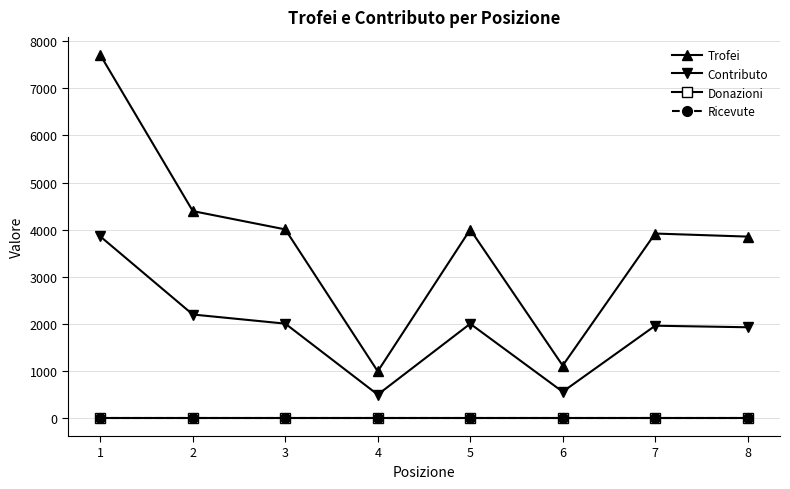

True or false: Donazioni and Contributo intersect in this chart.

False